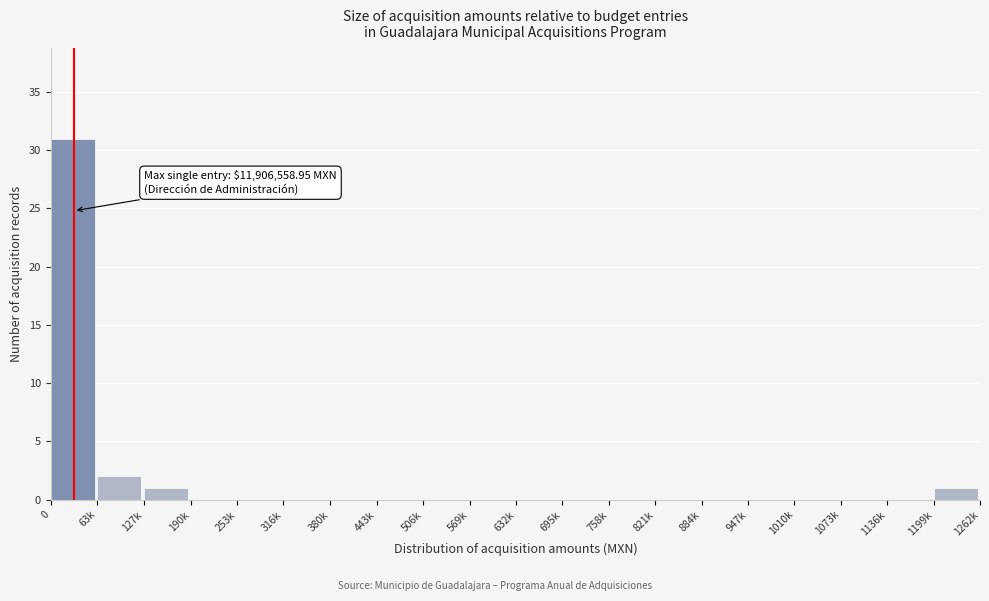

Reading right to left, transcribe all the data shown in this chart.

1199k=1	1136k=0	1073k=0	1010k=0	947k=0	884k=0	821k=0	758k=0	695k=0	632k=0	569k=0	506k=0	443k=0	380k=0	316k=0	253k=0	190k=0	127k=1	63k=2	0=31